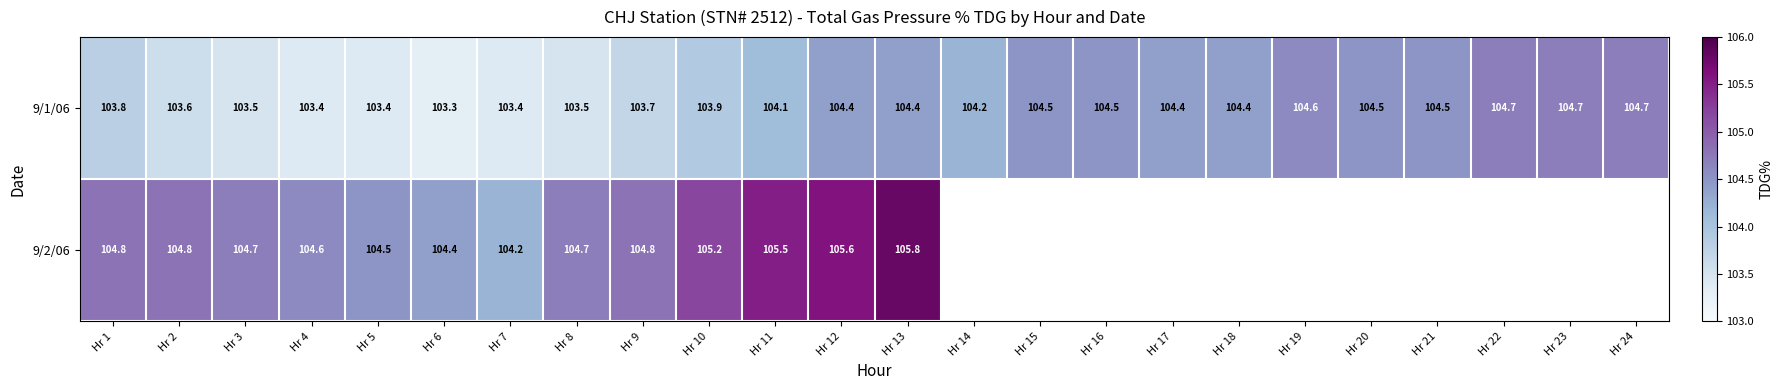

What is the difference between the highest and lowest values at Hr 6?

1.1